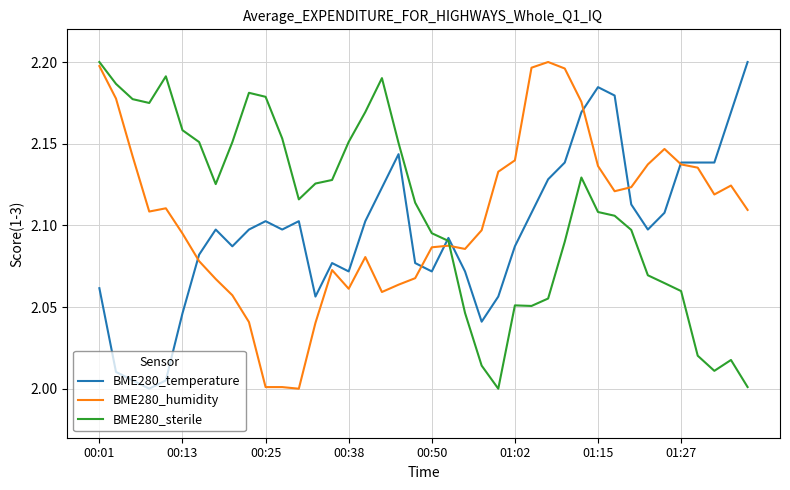

Is this an area chart (filled region under the line)?

No